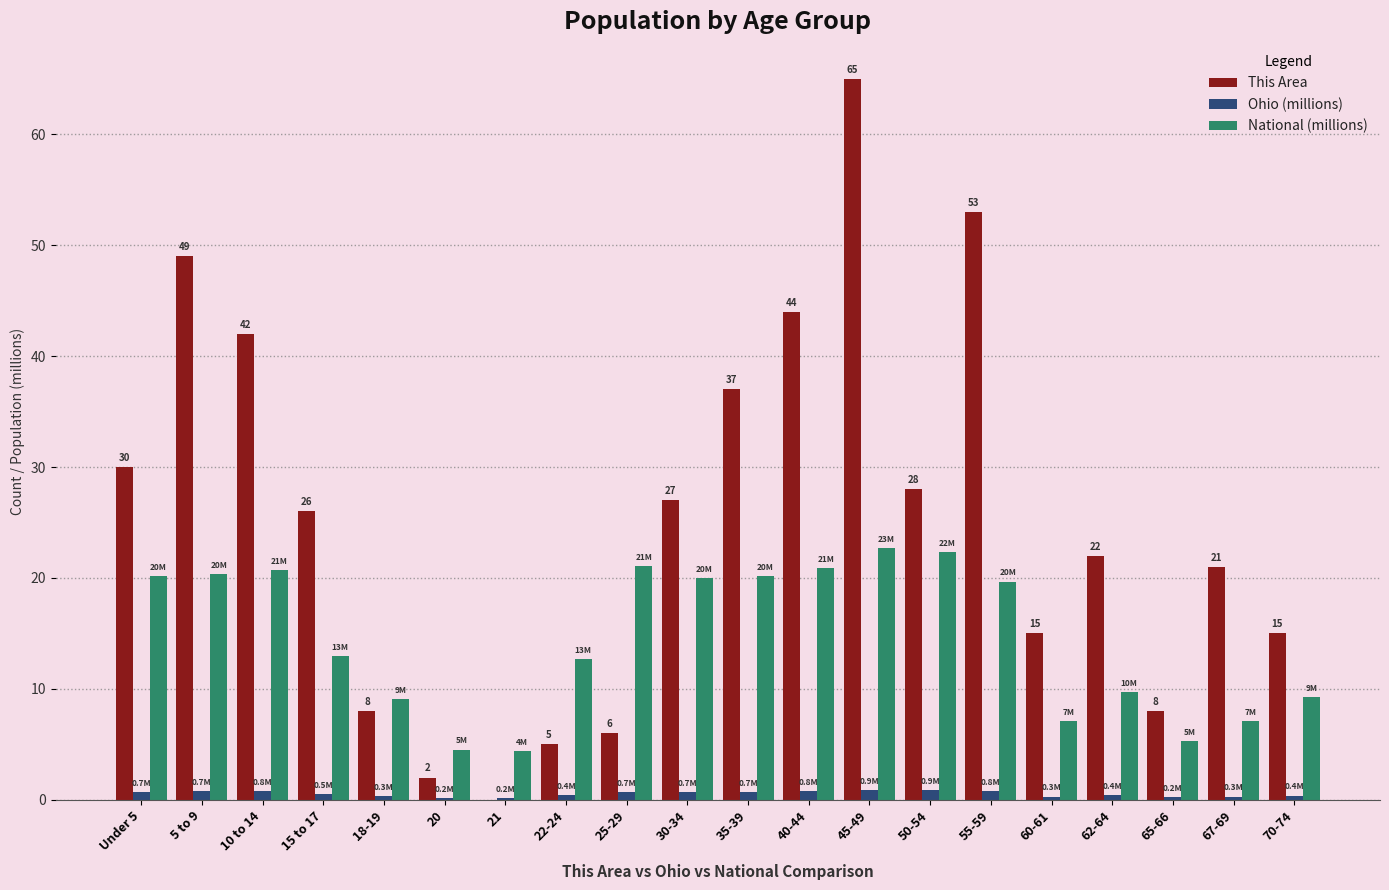

What is the sum of all National (millions) values?

290.2